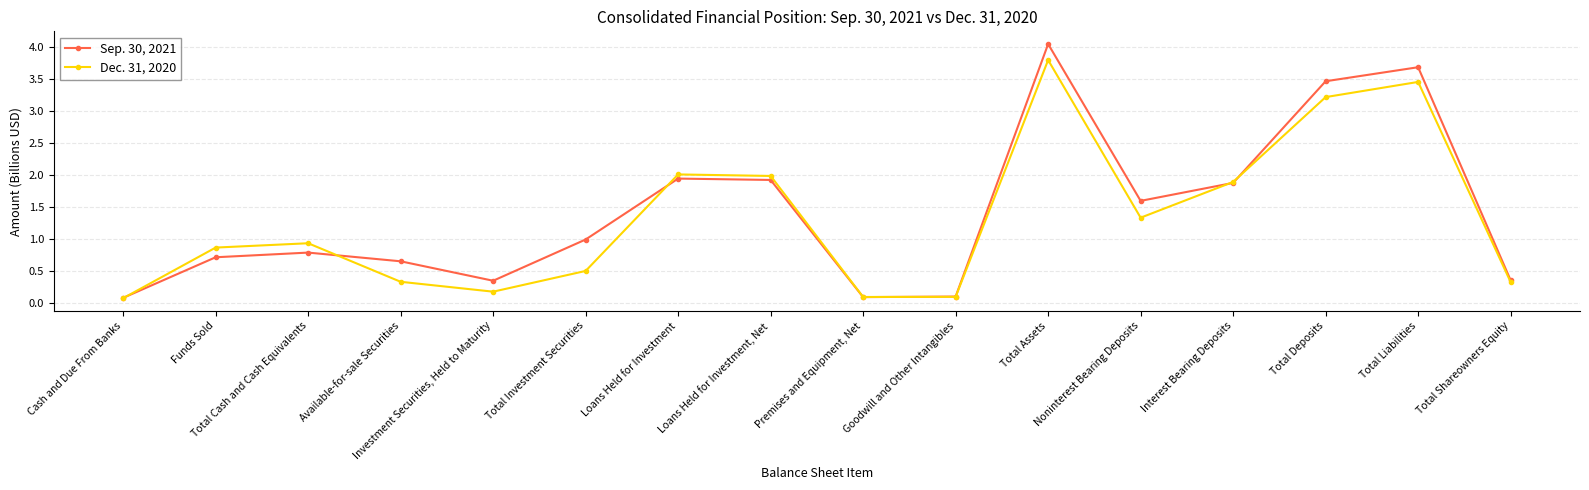

What is the approximate value of Dec. 31, 2020 at Premises and Equipment, Net?

0.1